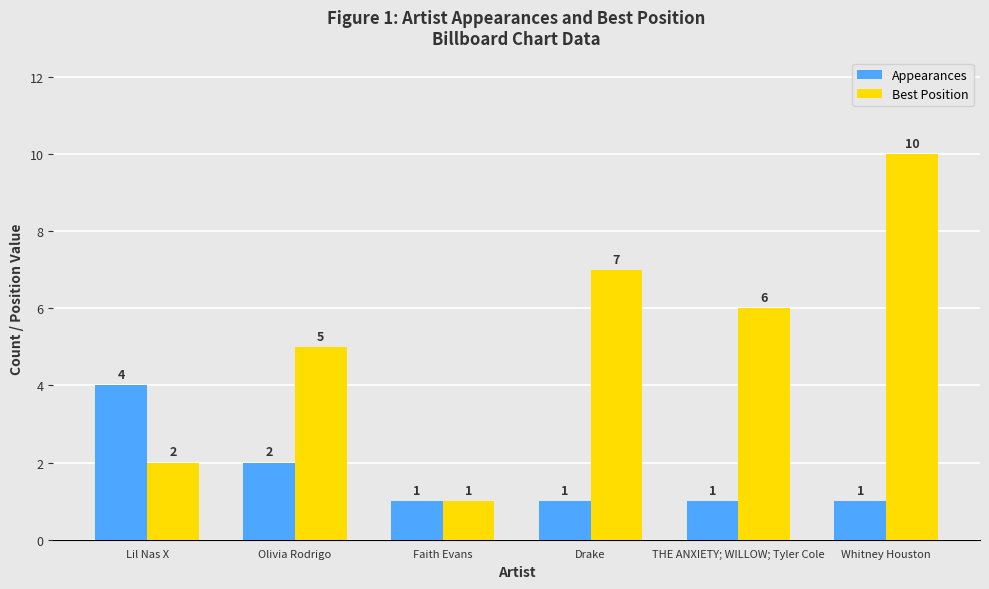

At which label is Best Position closest to 5?

Olivia Rodrigo